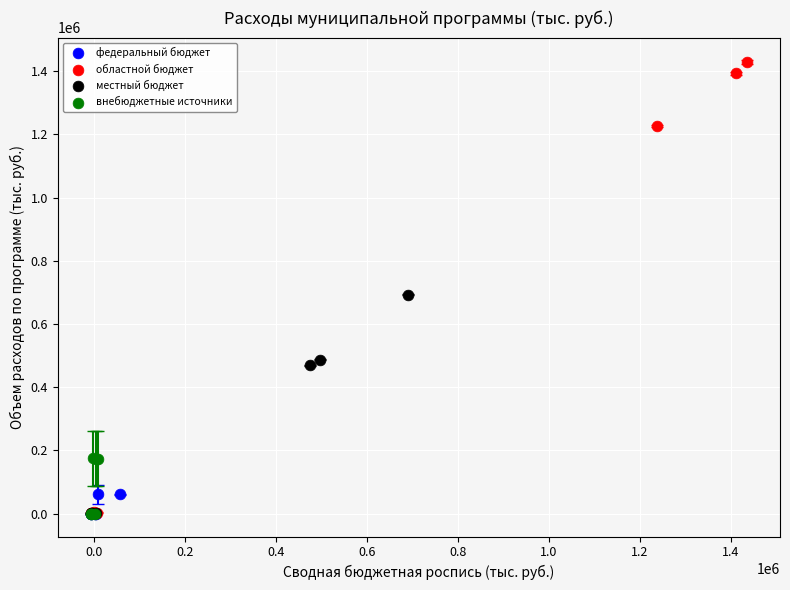

Which series has the largest Y range (max minus min)?

областной бюджет